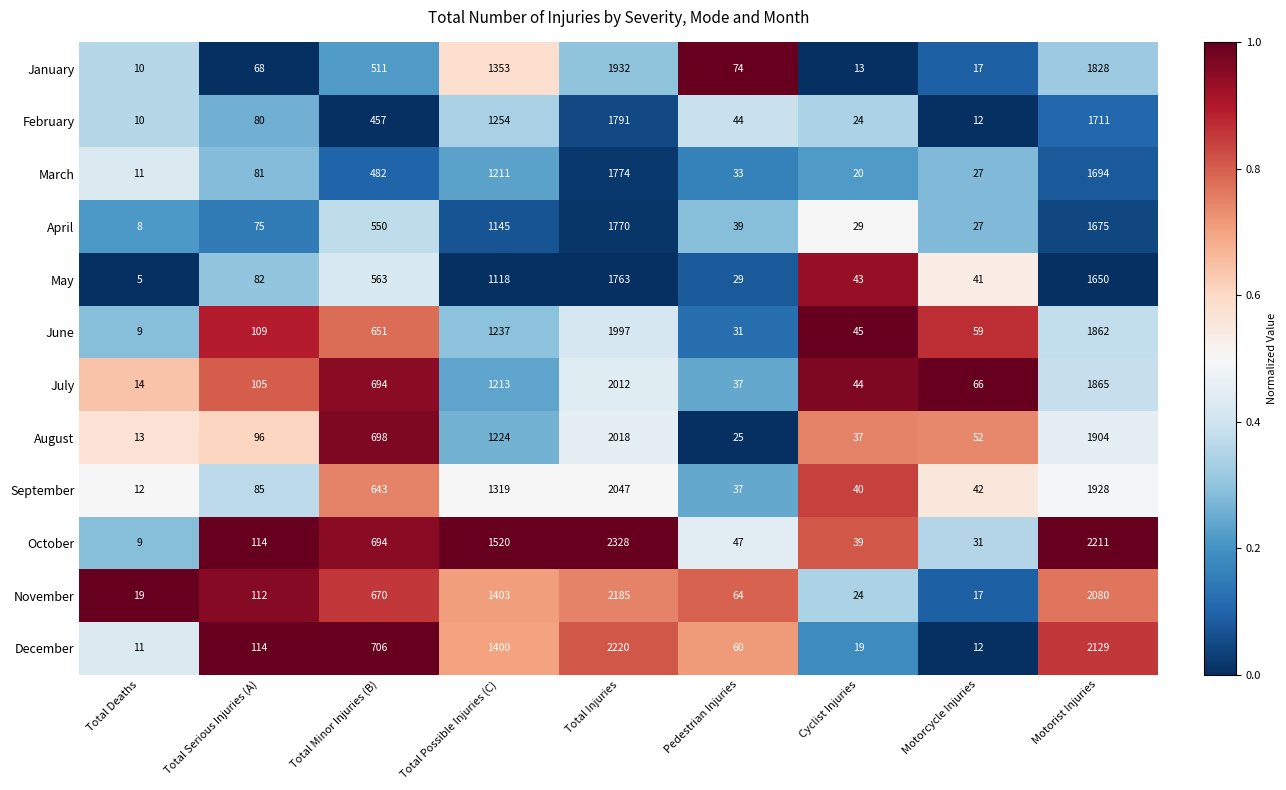

List the labels in order of September value, smallest first.

Total Deaths, Pedestrian Injuries, Cyclist Injuries, Motorcycle Injuries, Total Serious Injuries (A), Total Minor Injuries (B), Total Possible Injuries (C), Motorist Injuries, Total Injuries